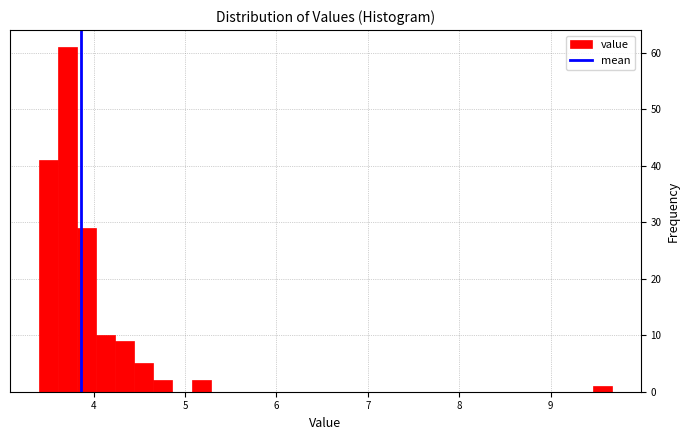

Read against the x-axis, roughly where is the centre of the tallest bar?

3.7